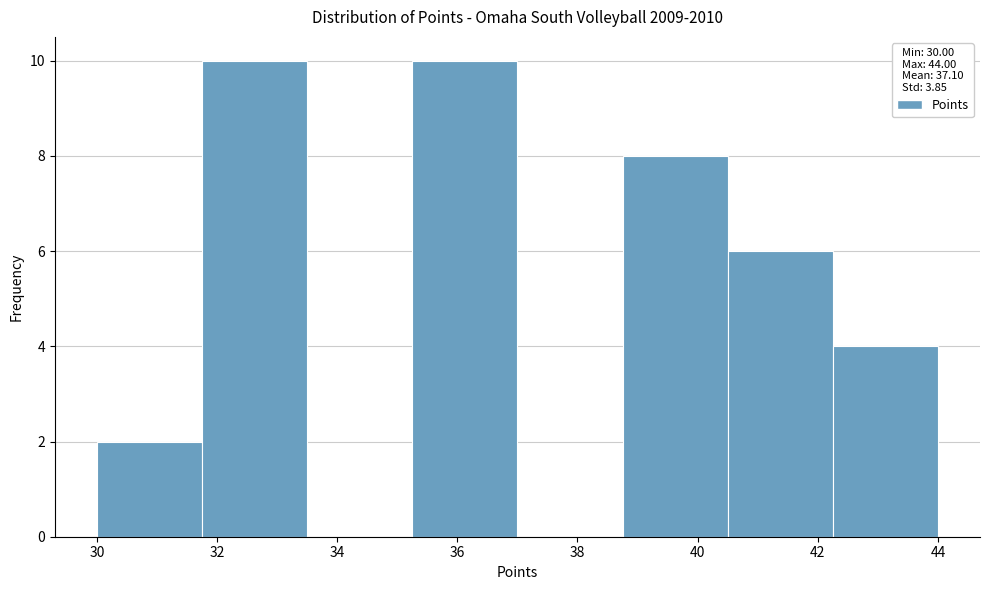

Reading left to right, list every bar in this chart as the range it spans on the x-axis followed by its height. Neither the bar edges nor the heights are printed on the chart, so give them approximately, as read against the axes.

30.00 to 31.75: 2
31.75 to 33.50: 10
33.50 to 35.25: 0
35.25 to 37.00: 10
37.00 to 38.75: 0
38.75 to 40.50: 8
40.50 to 42.25: 6
42.25 to 44.00: 4